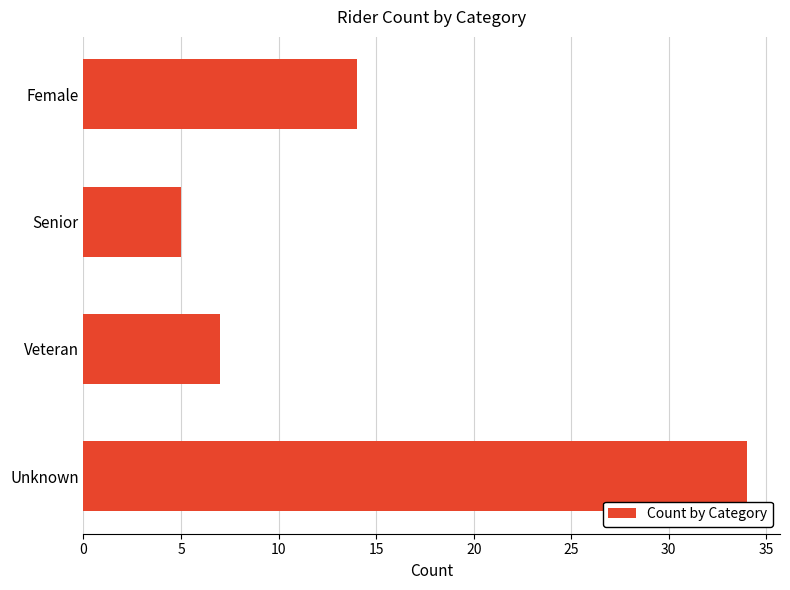

List the labels in order of value, smallest first.

Senior, Veteran, Female, Unknown